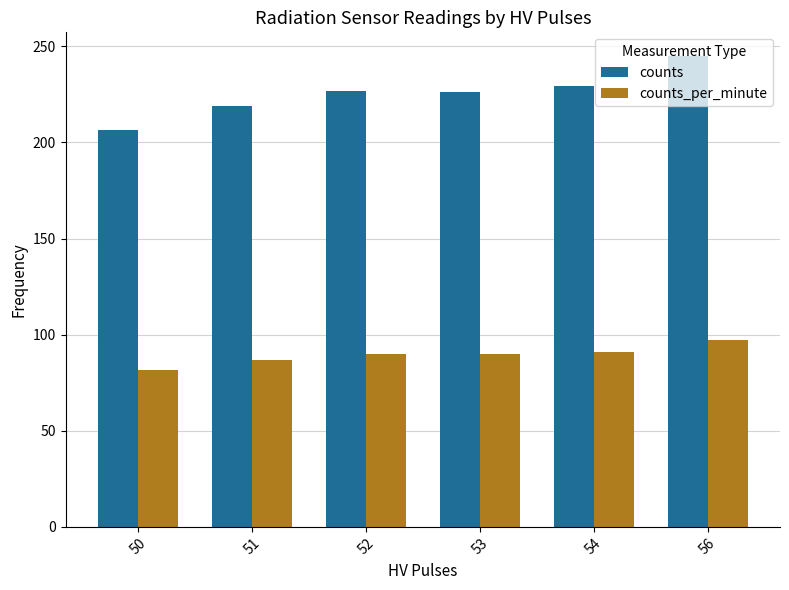

What is the minimum value for counts?

206.3